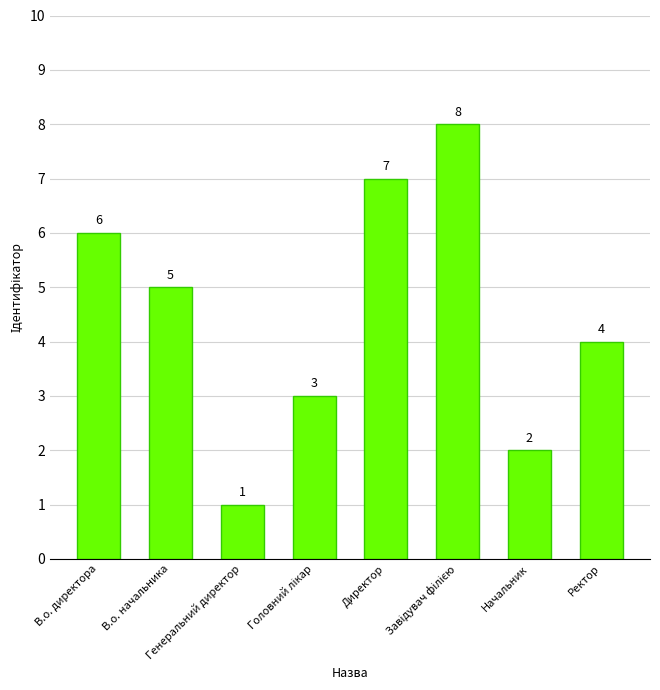

What is the difference between the maximum and minimum values?

7